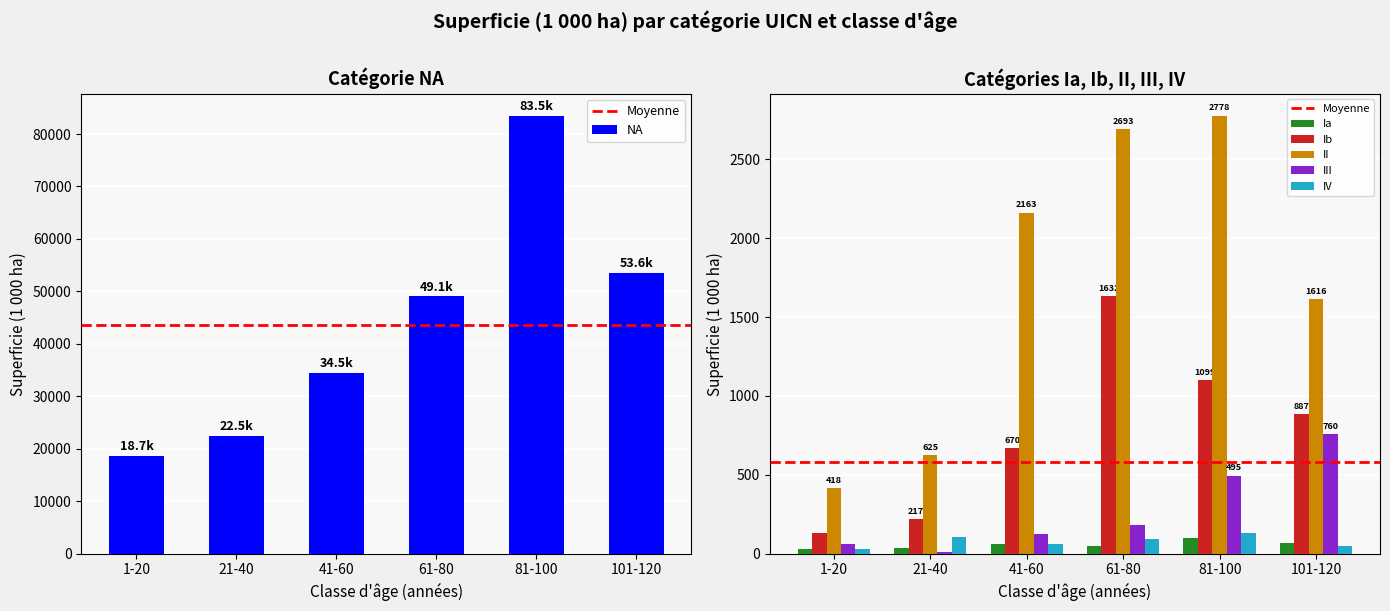

What is the value of the II bar at the 2nd from the left?

624.8